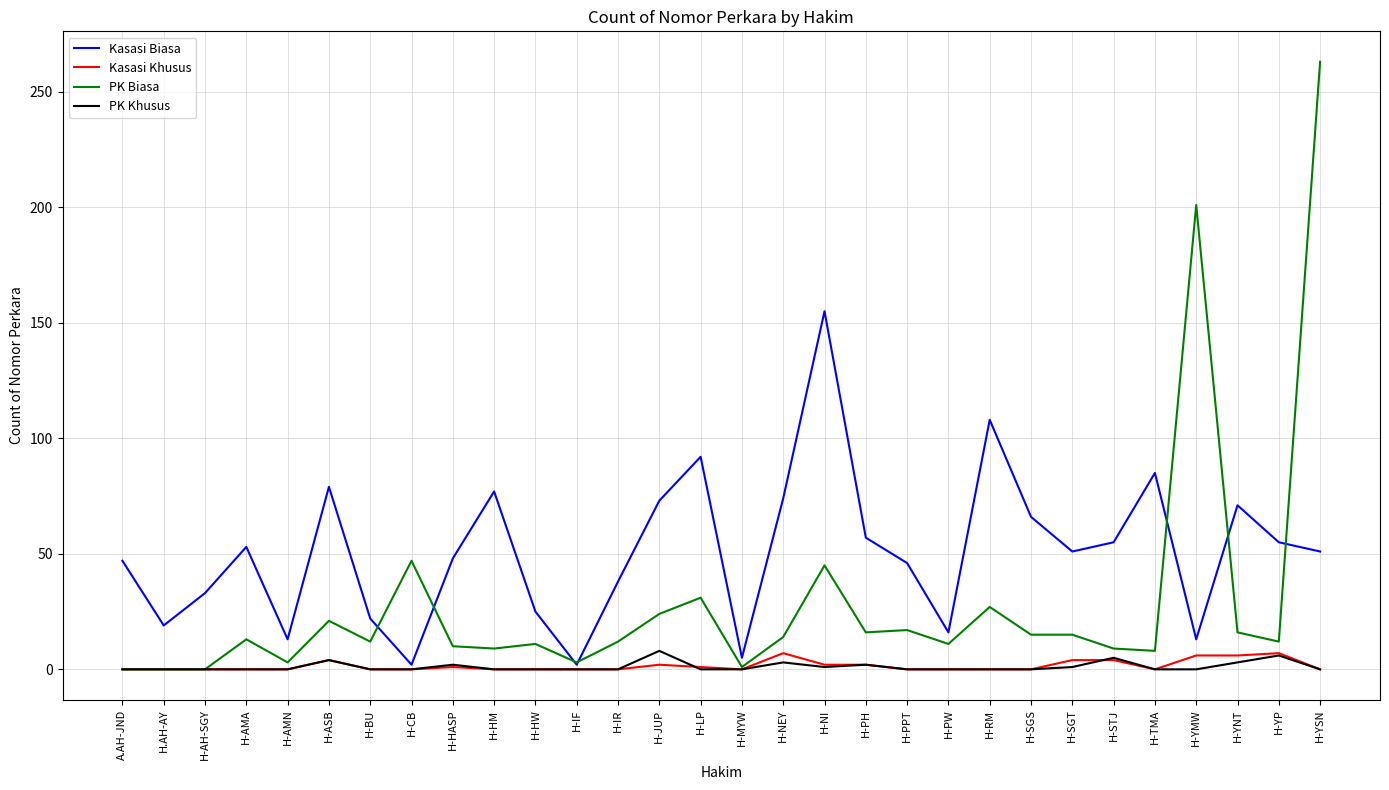

Where is PK Biasa nearest to the value 131?

H-YMW